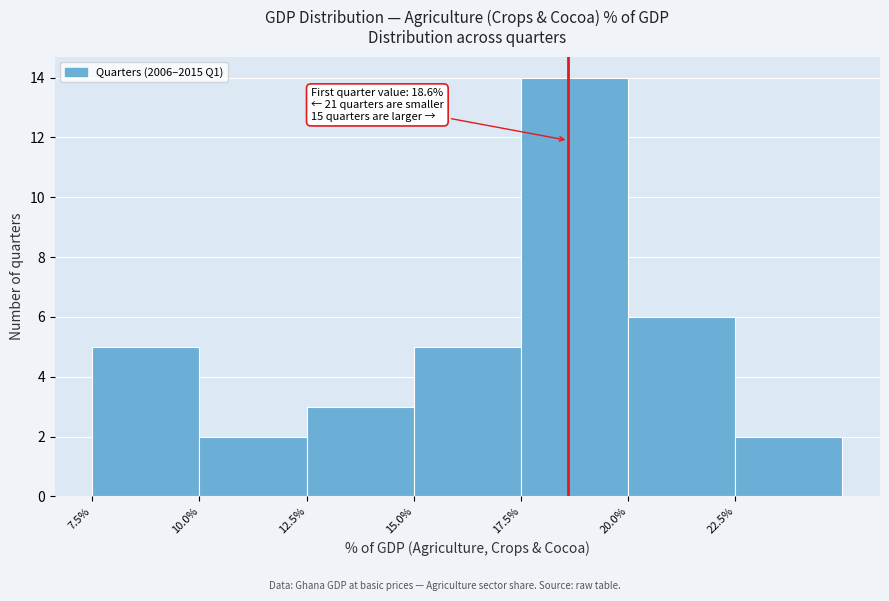

Over which range of the x-axis is the bar tallest?

17.5 to 20.0